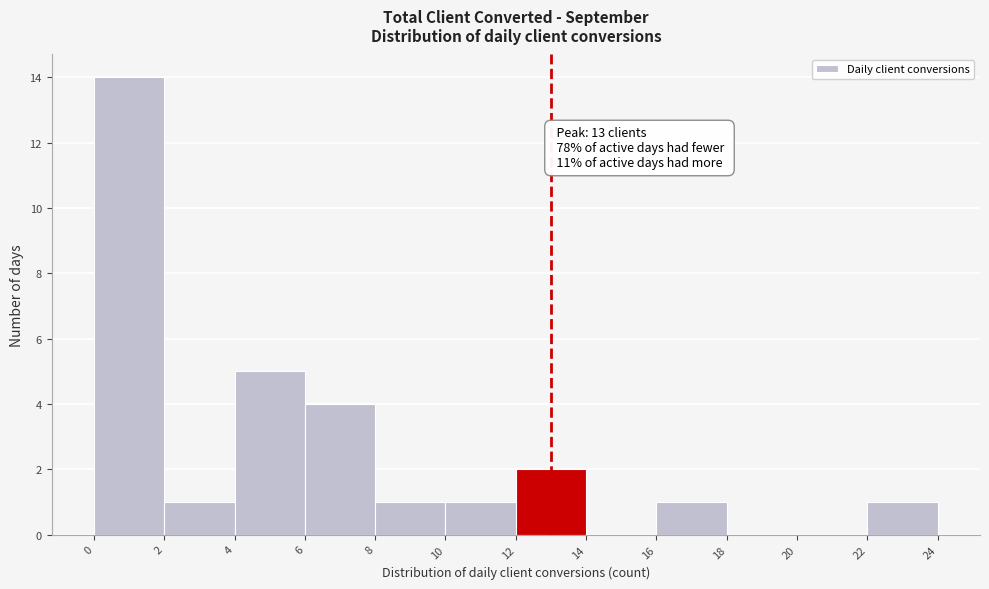

Over which range of the x-axis is the bar tallest?

0 to 2